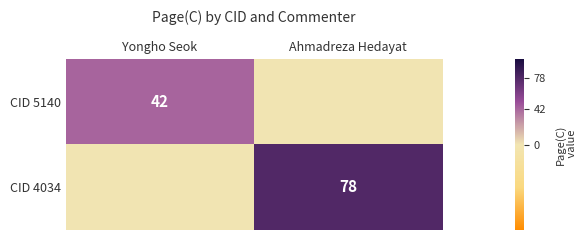

The CID 5140 series shows 27 at Yongho Seok. True or false?

False